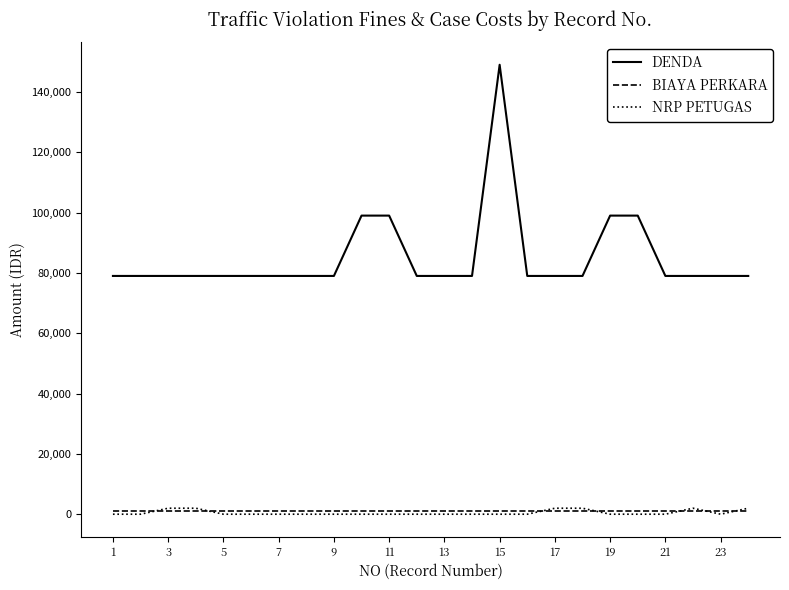

Which series has the largest total across all categories?

DENDA